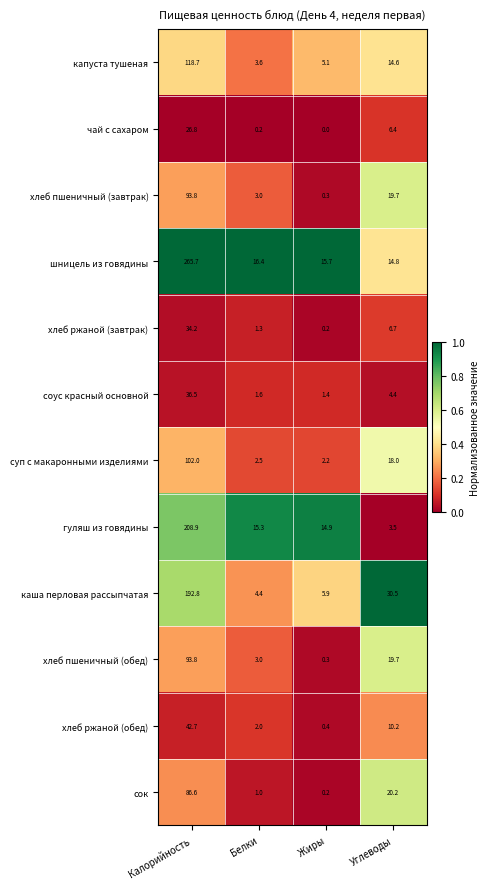

List the labels in order of сок value, smallest first.

Жиры, Белки, Углеводы, Калорийность